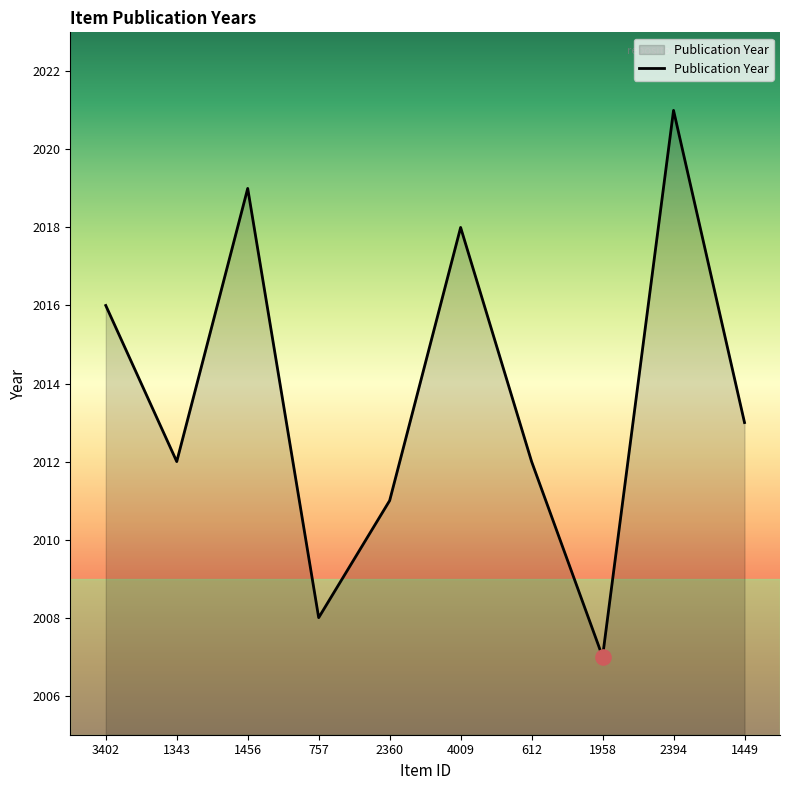

Which has a higher value, 3402 or 1958?

3402